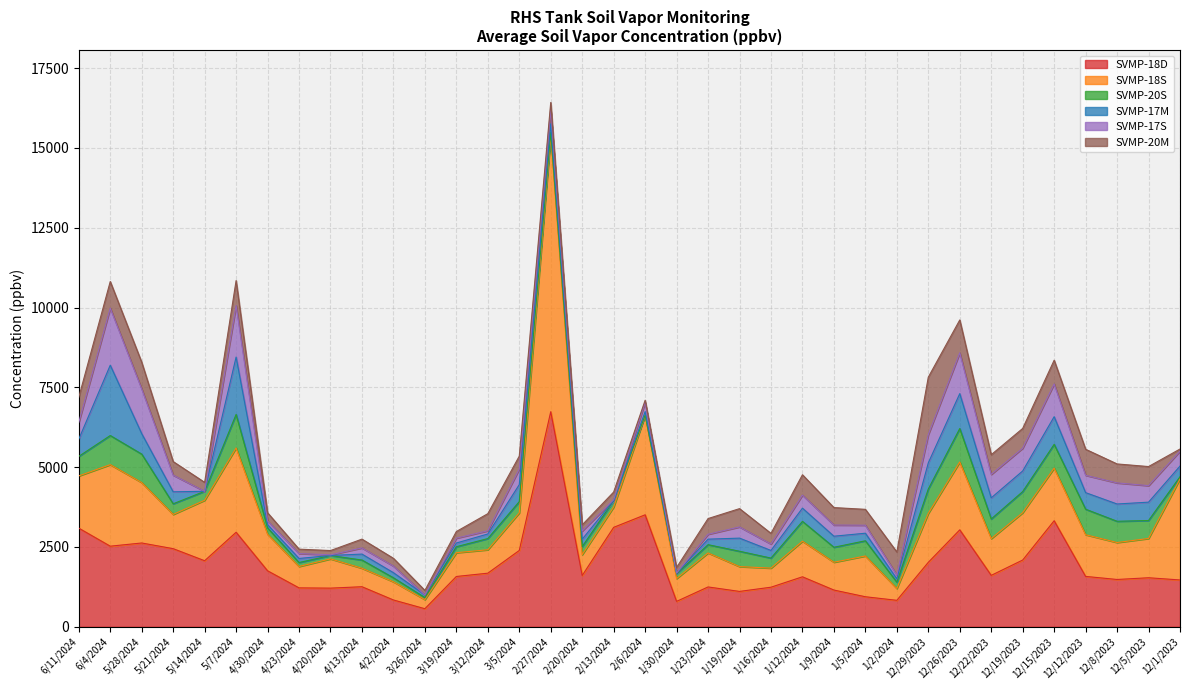

In SVMP-20S, how many points are higher than both neighbors (excluding endpoints)?

10